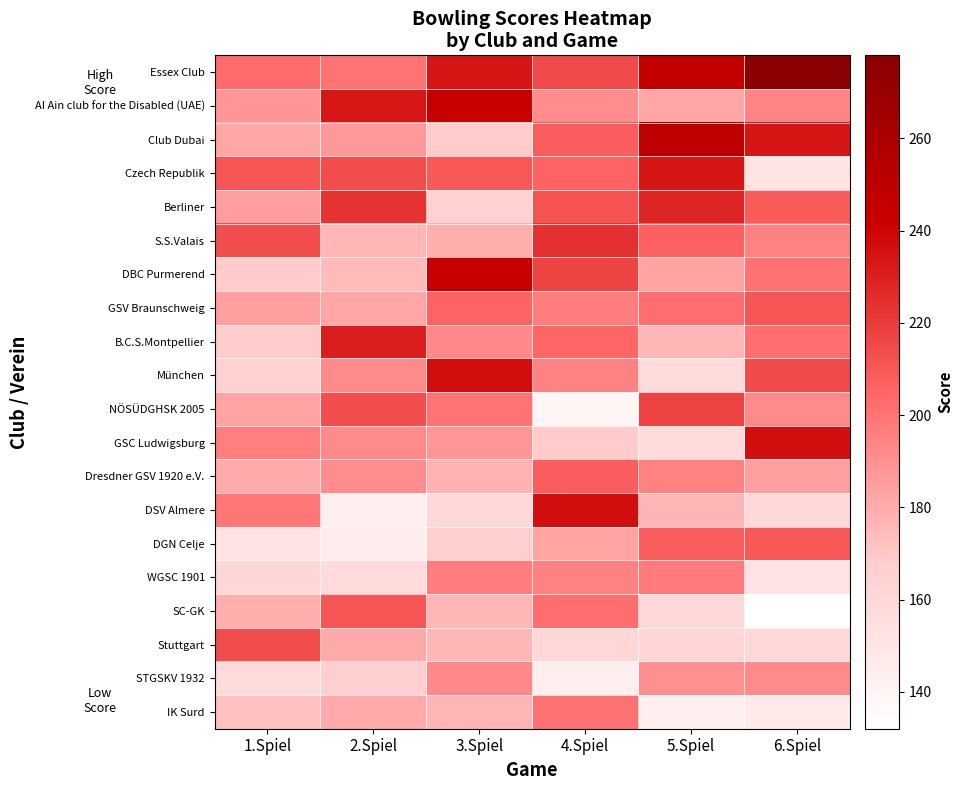

Which series has the largest total across all categories?

Essex Club